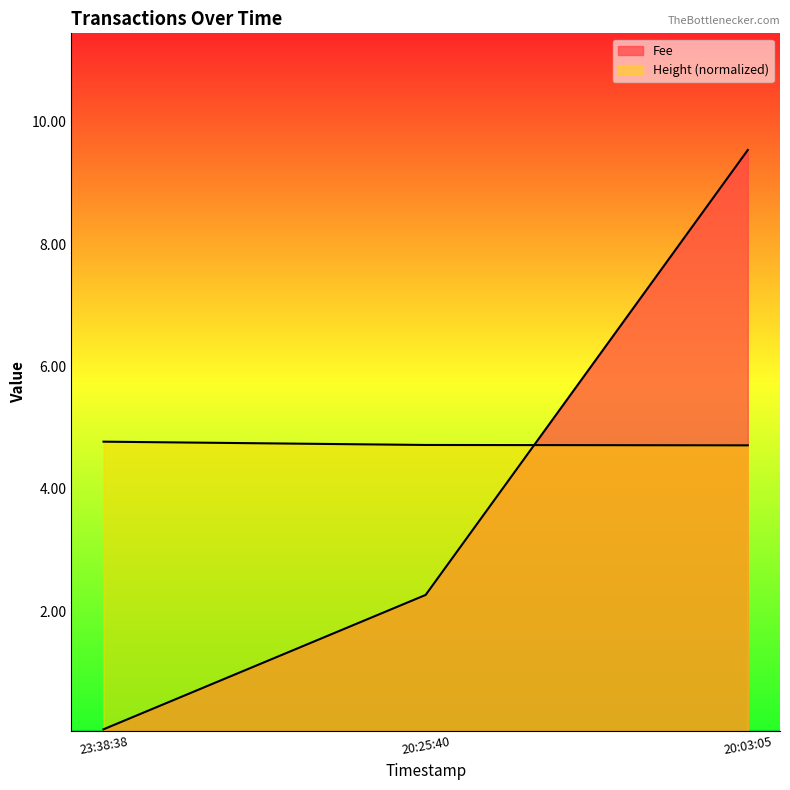

Which series has the largest range (max minus min)?

Fee